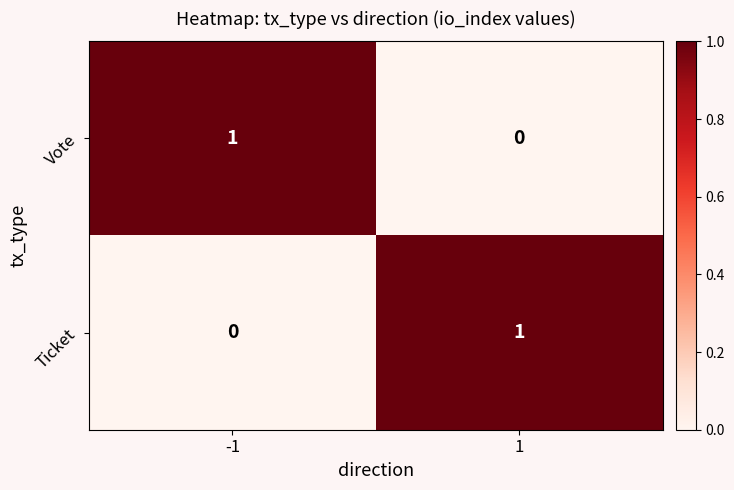

Reading right to left, what are all the values shown in this chart?

Vote: 0	1
Ticket: 1	0